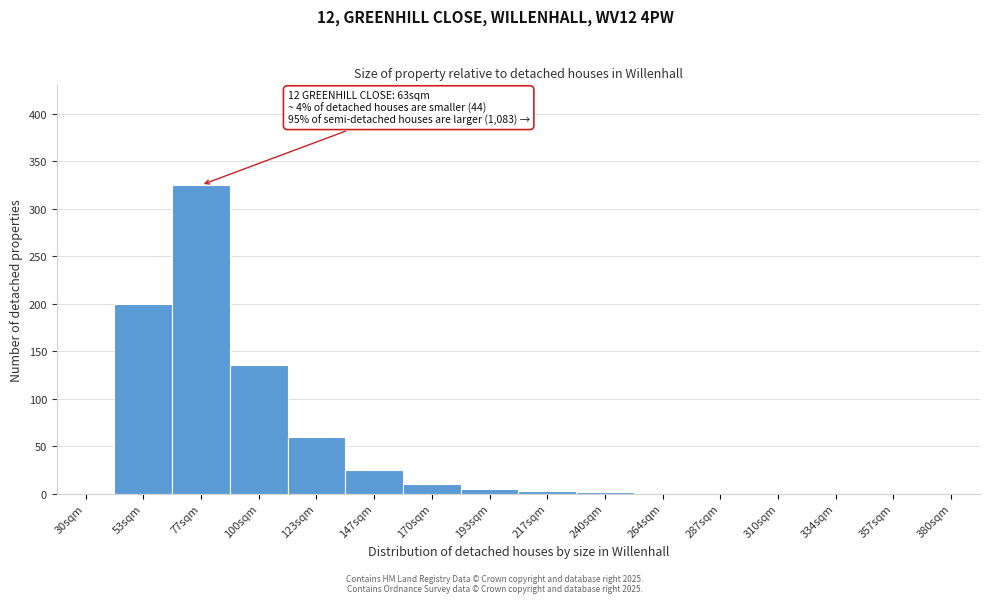

What is the greatest value displayed?

325